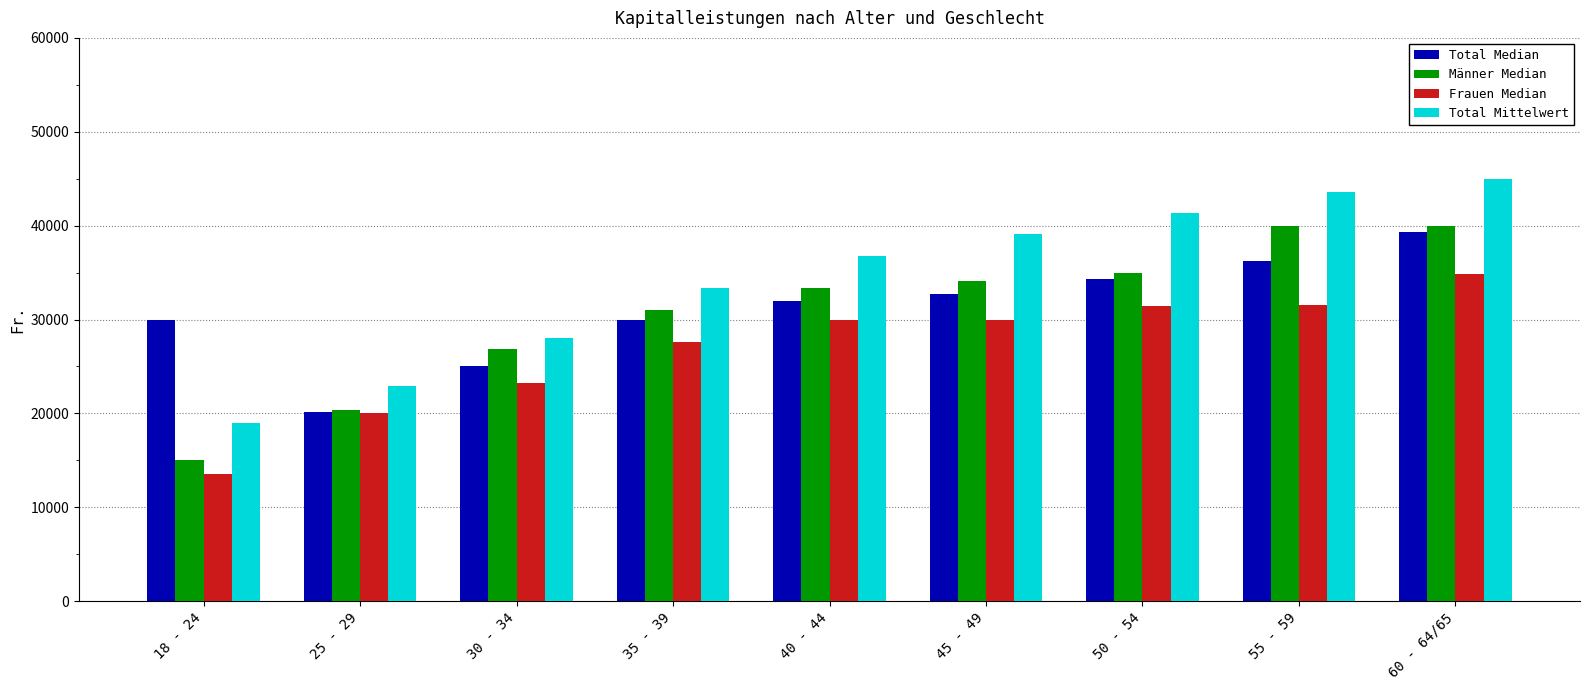

What position from the left is 35 - 39?

4